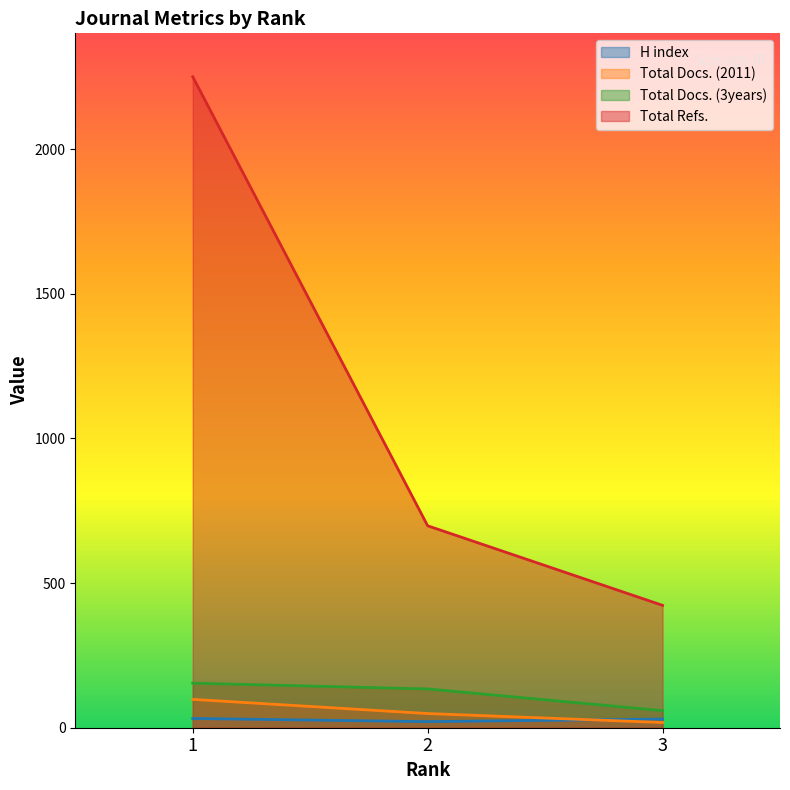

What is the value of the Total Docs. (2011) point at the 1st from the left?

98